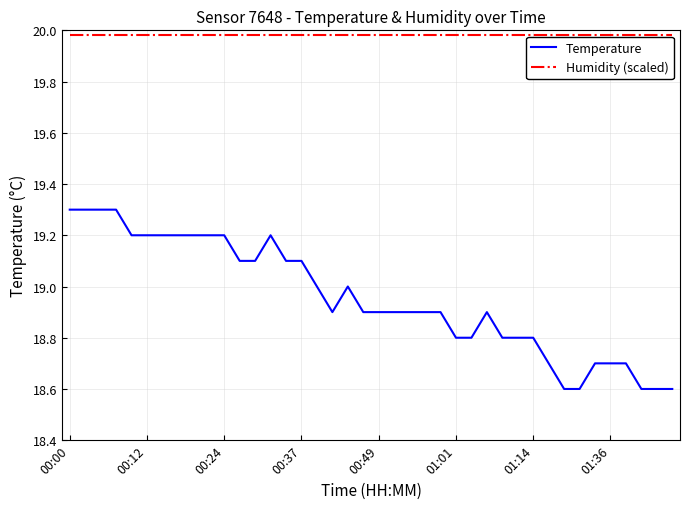

How many Temperature values are between 18 and 19?

24